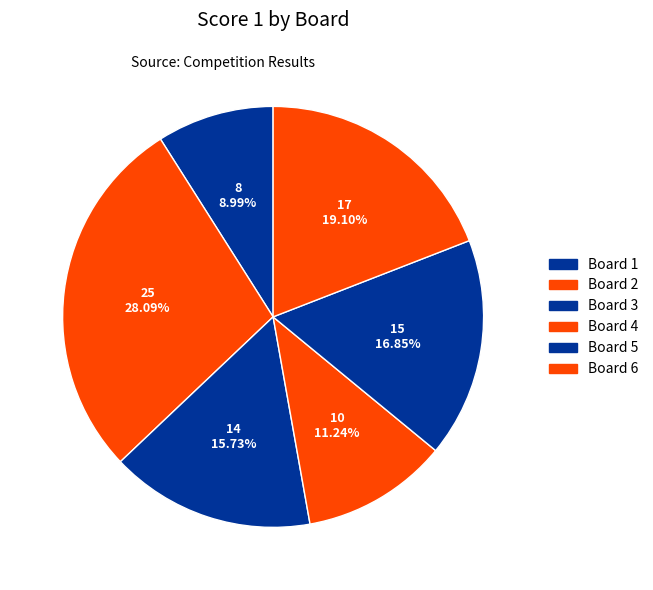

Rank the categories by value from lowest to highest.

Board 1, Board 4, Board 3, Board 5, Board 6, Board 2